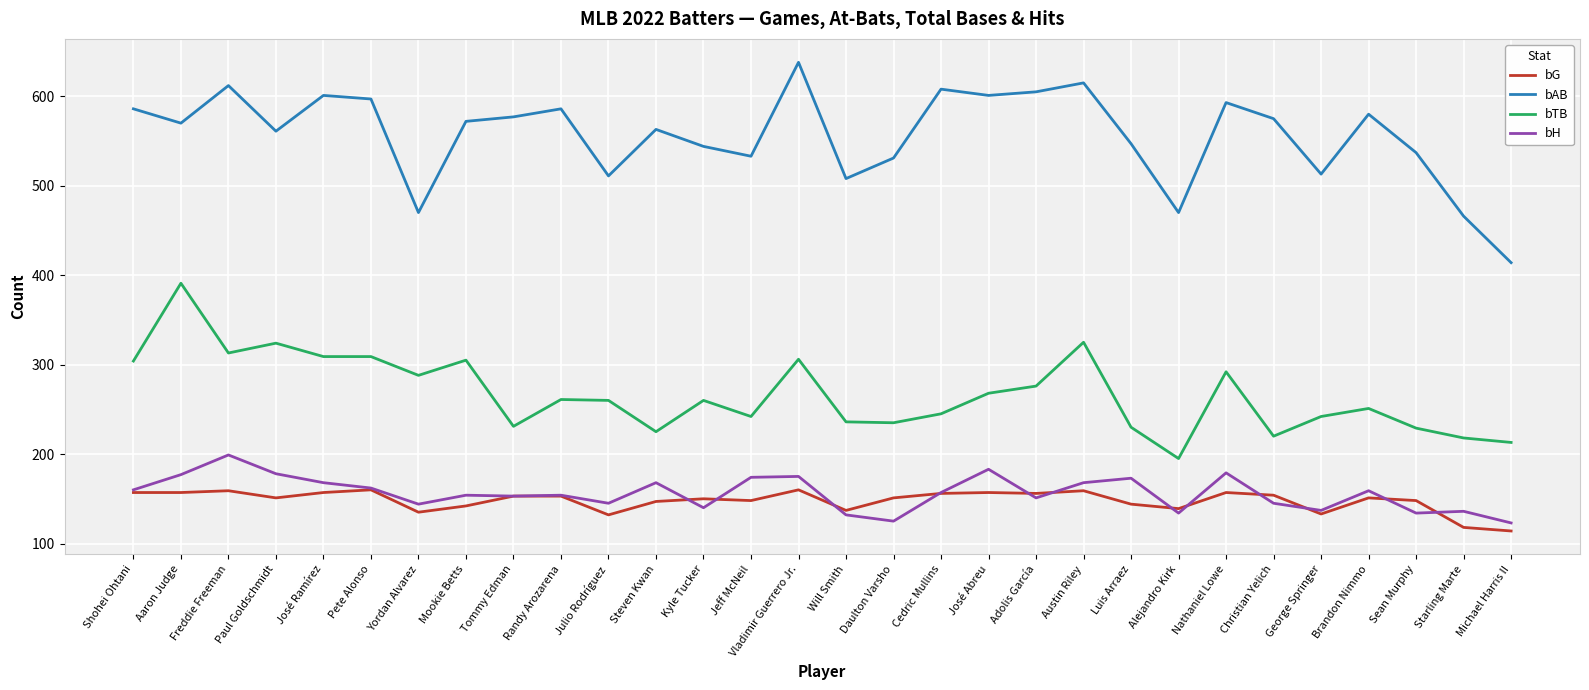

What is the difference between the maximum and minimum values in the bH series?

76